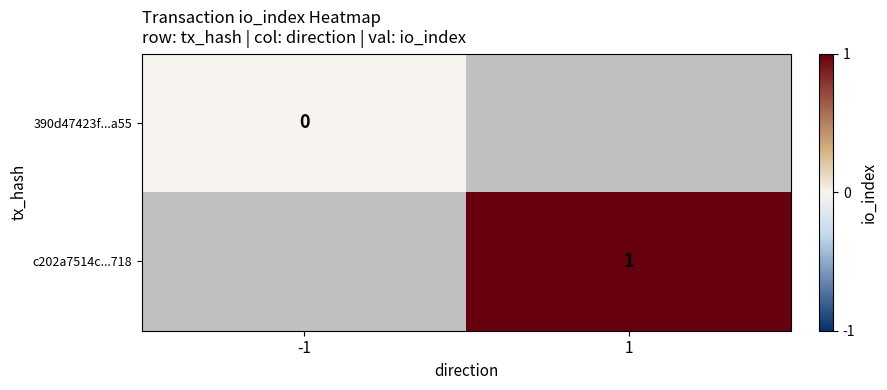

The c202a7514c...718 series shows 2 at 1. True or false?

False